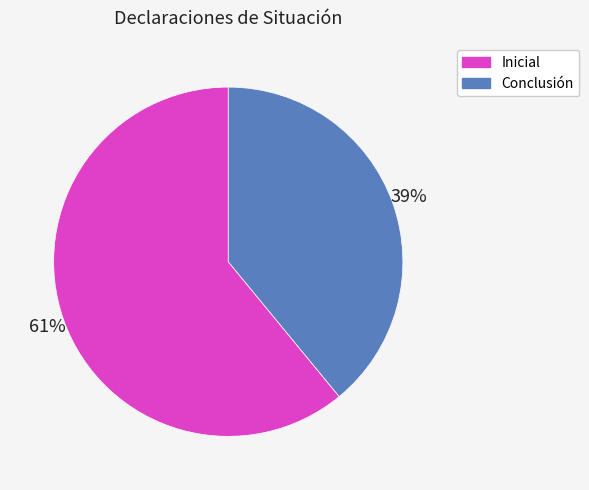

True or false: Conclusión accounts for 39% of the total.

True